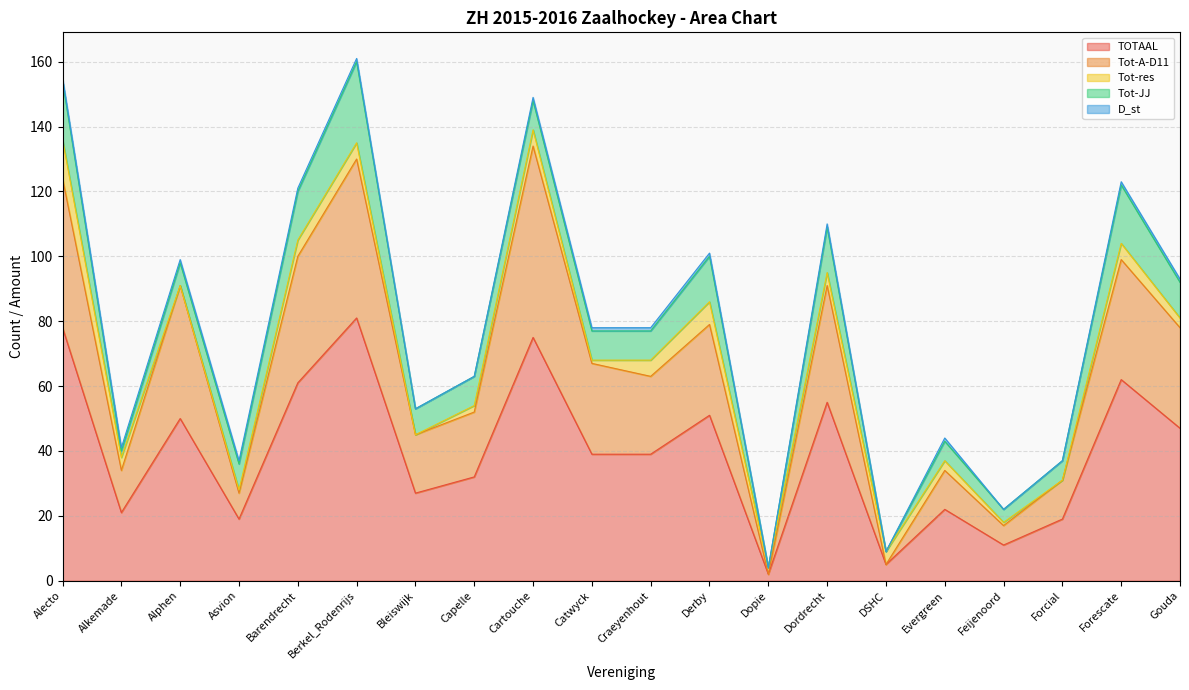

What is the maximum value for TOTAAL?

81